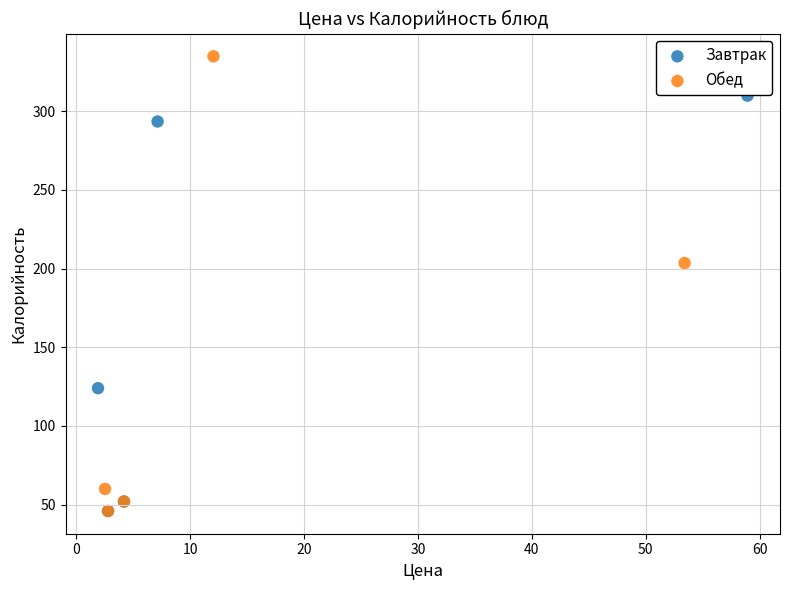

What are all the series names shown in the legend?

Завтрак, Обед